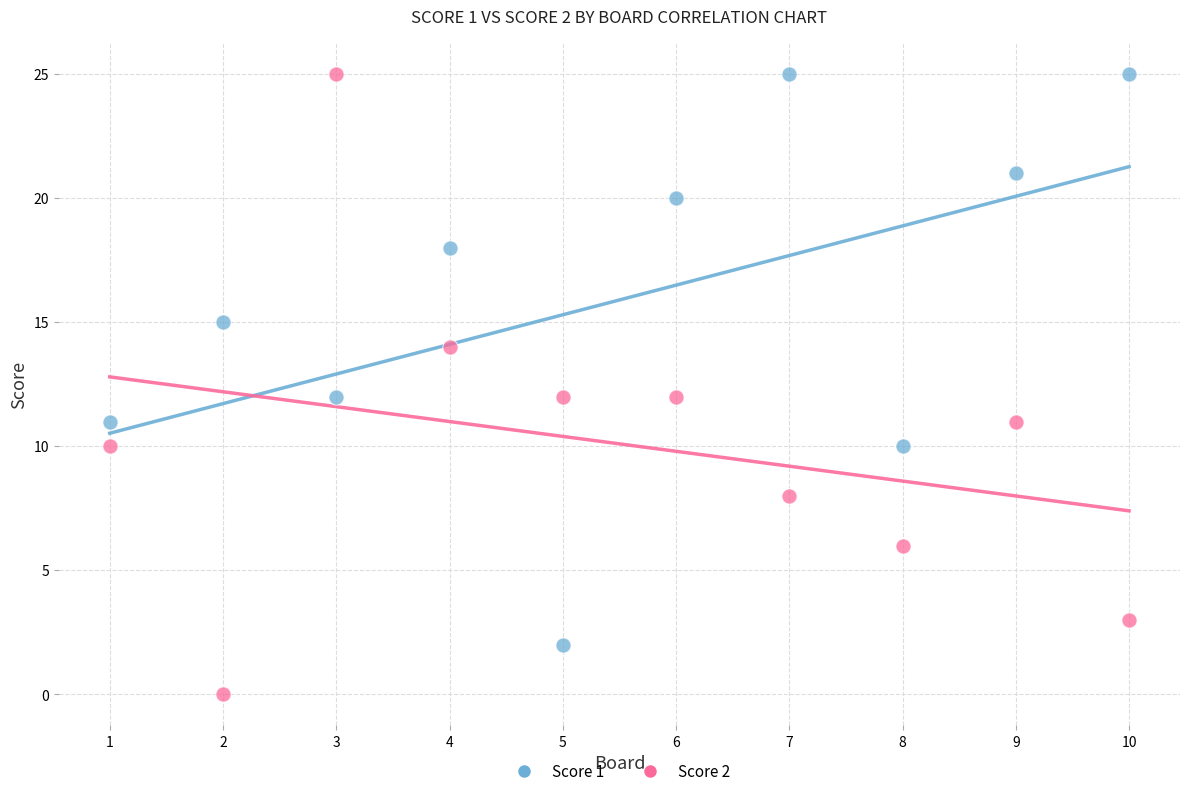

What is the X range (max minus min) for the scatter plot?

9